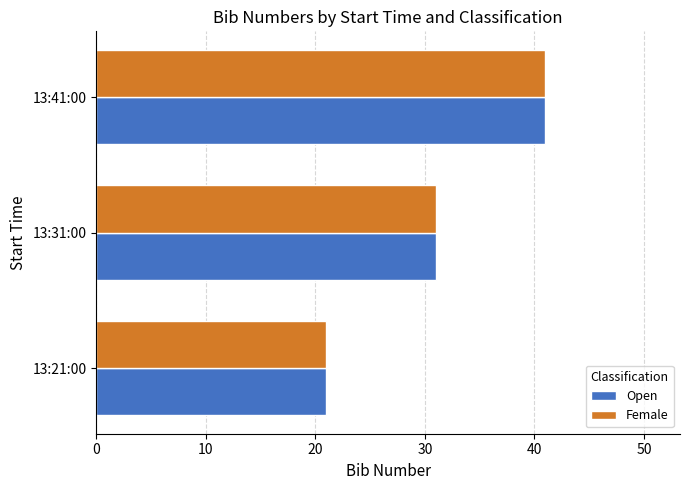

Rank the categories by Open value from lowest to highest.

13:21:00, 13:31:00, 13:41:00